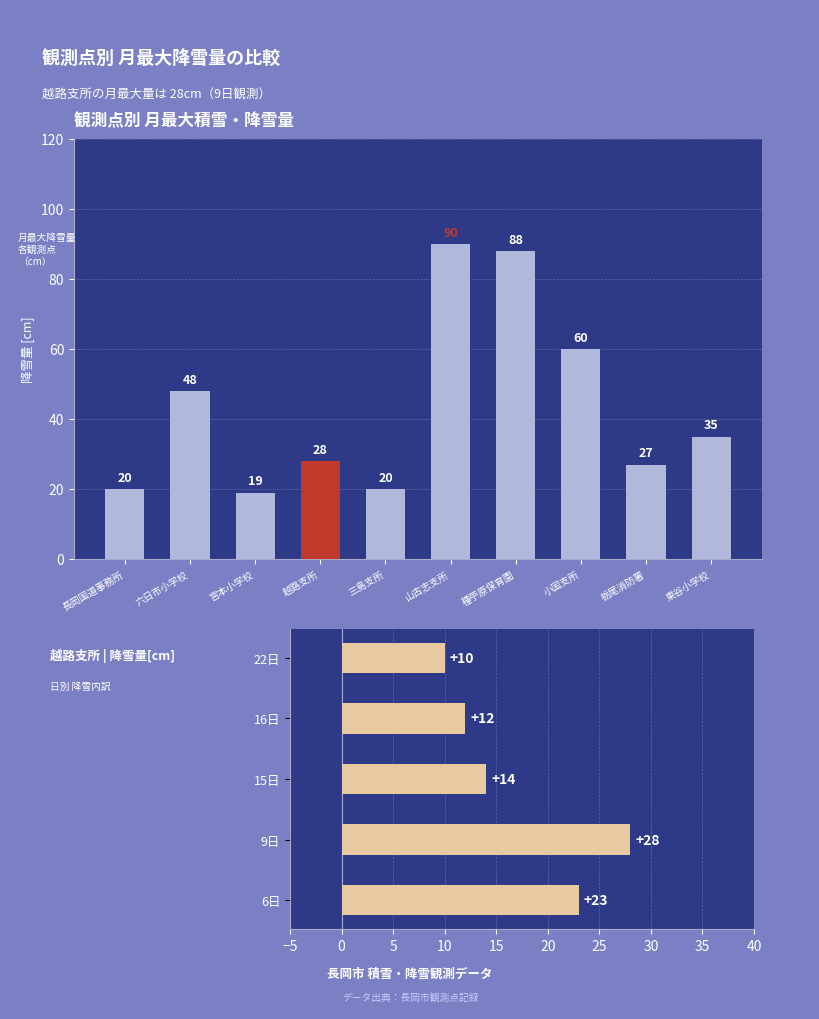

Count the number of categories in the chart.

10